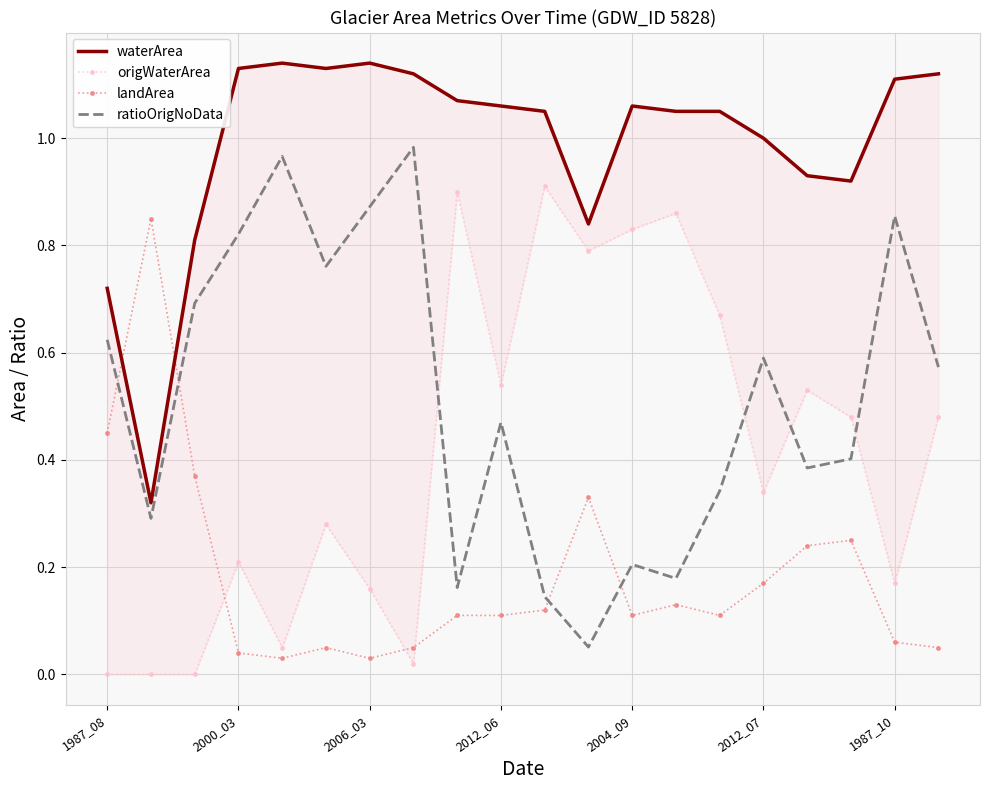

What is the minimum value for waterArea?

0.3